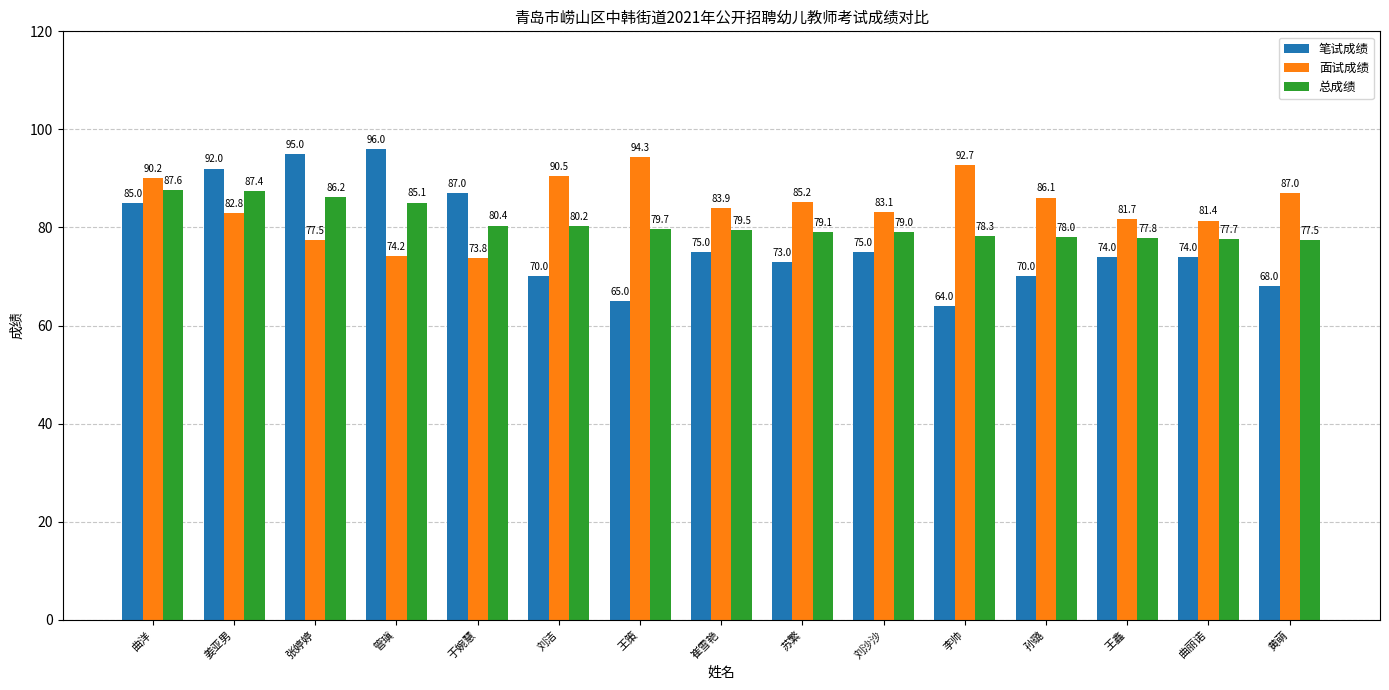

Which series has the largest range (max minus min)?

笔试成绩